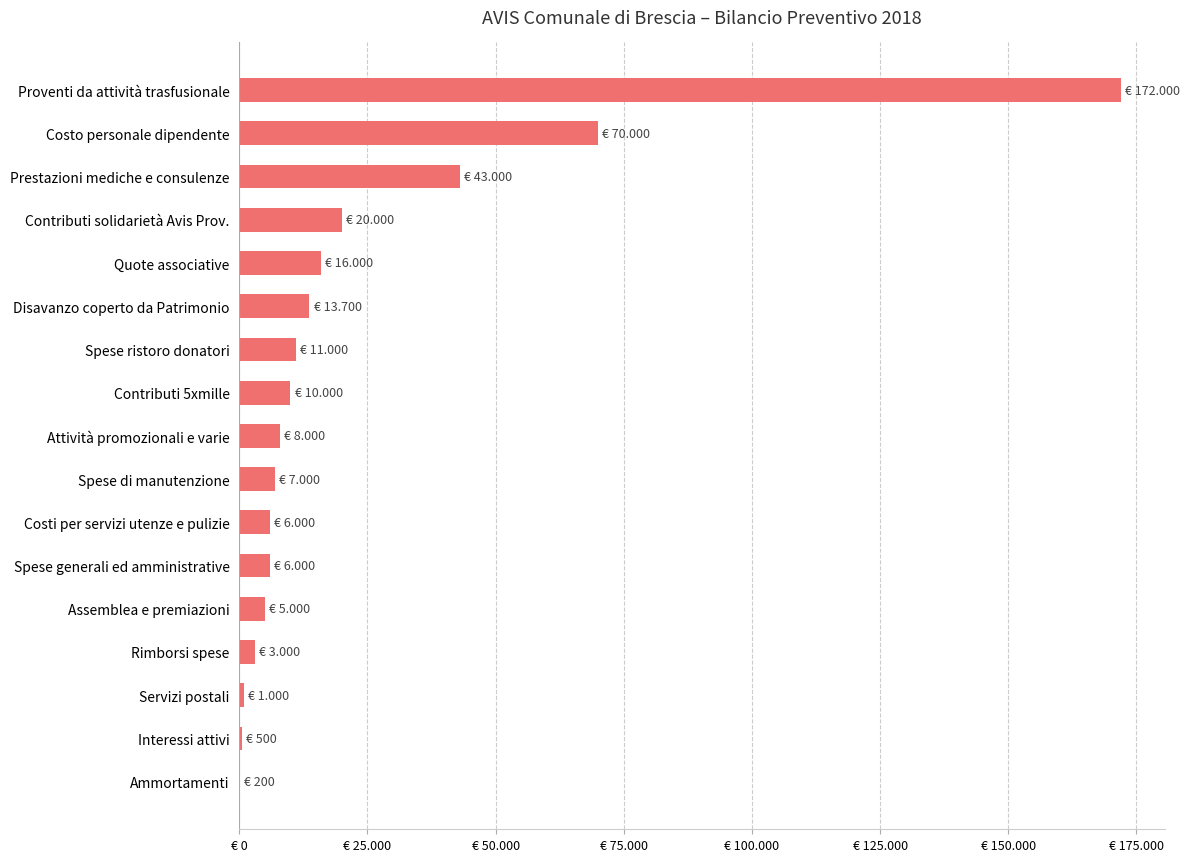

Are the bars horizontal?

Yes